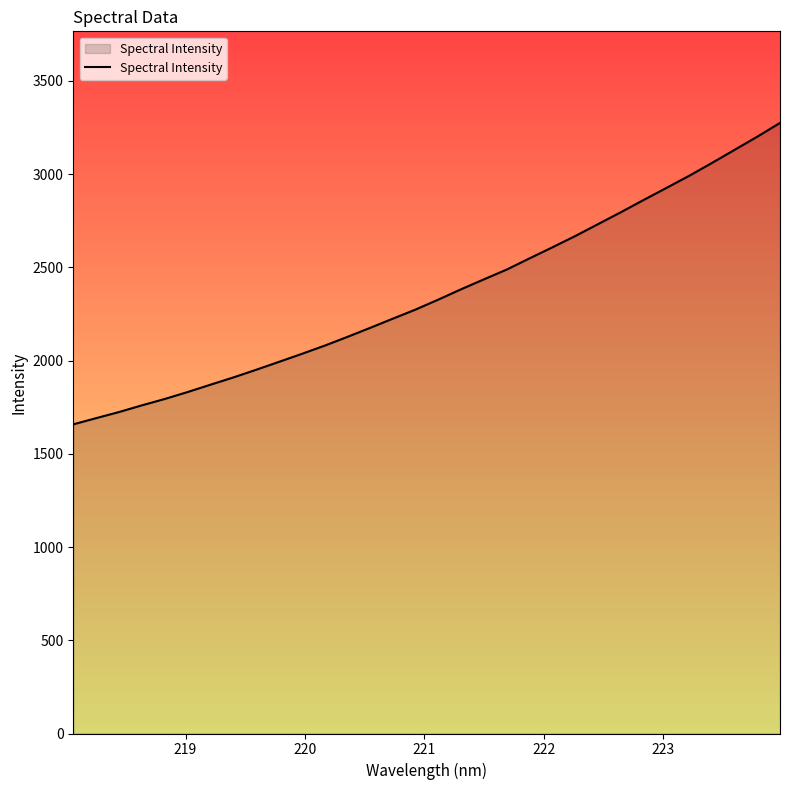

What is the maximum value shown in the chart?

3274.2